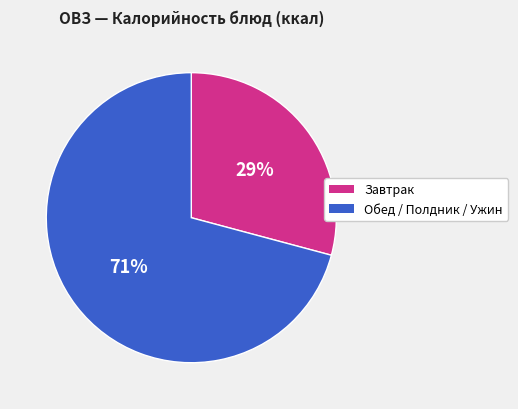

To the nearest percent, what is the difference between the largest and smallest slice percentages?

42%